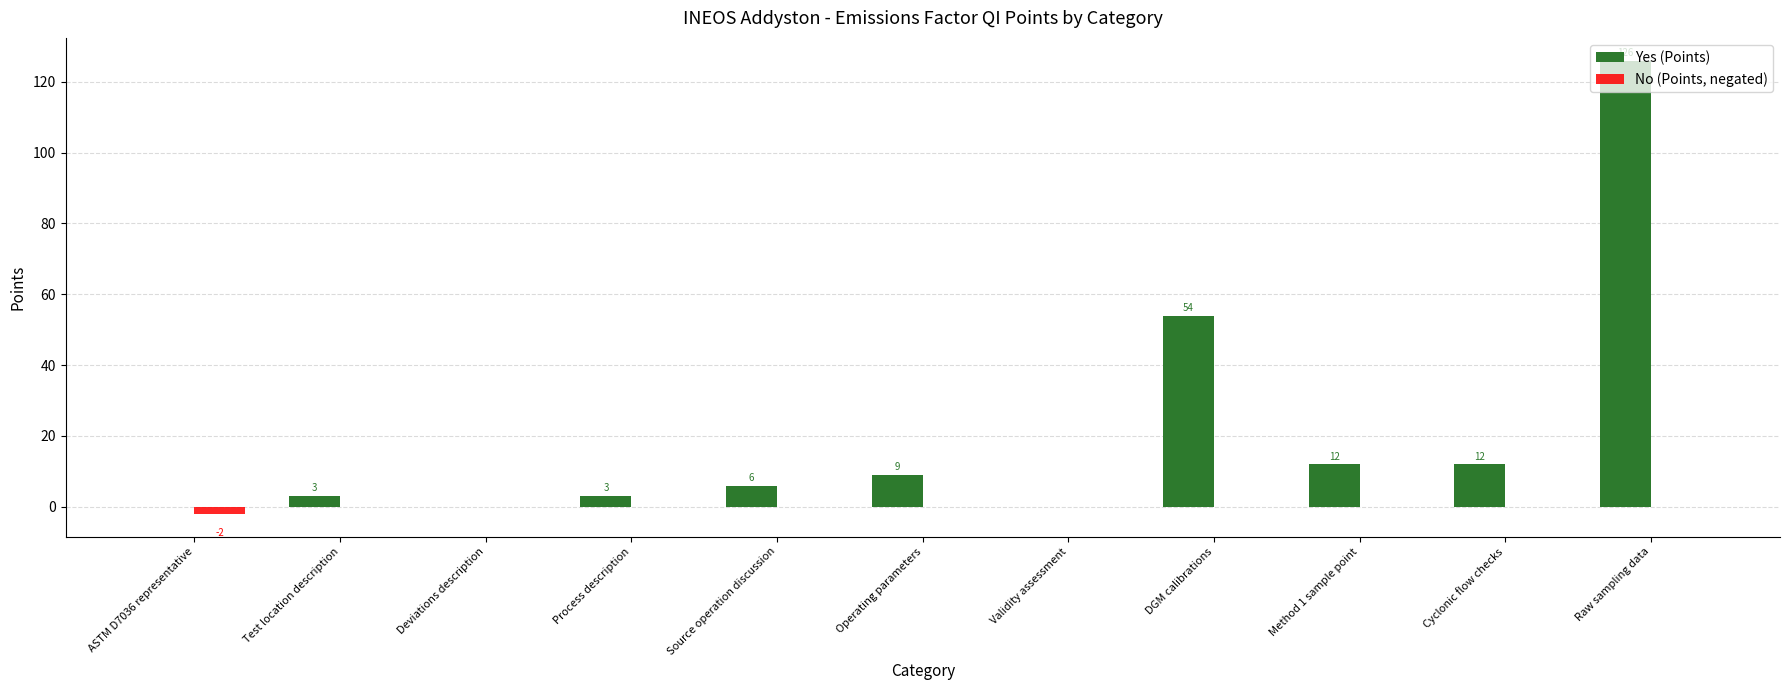

What is the greatest value displayed?

126